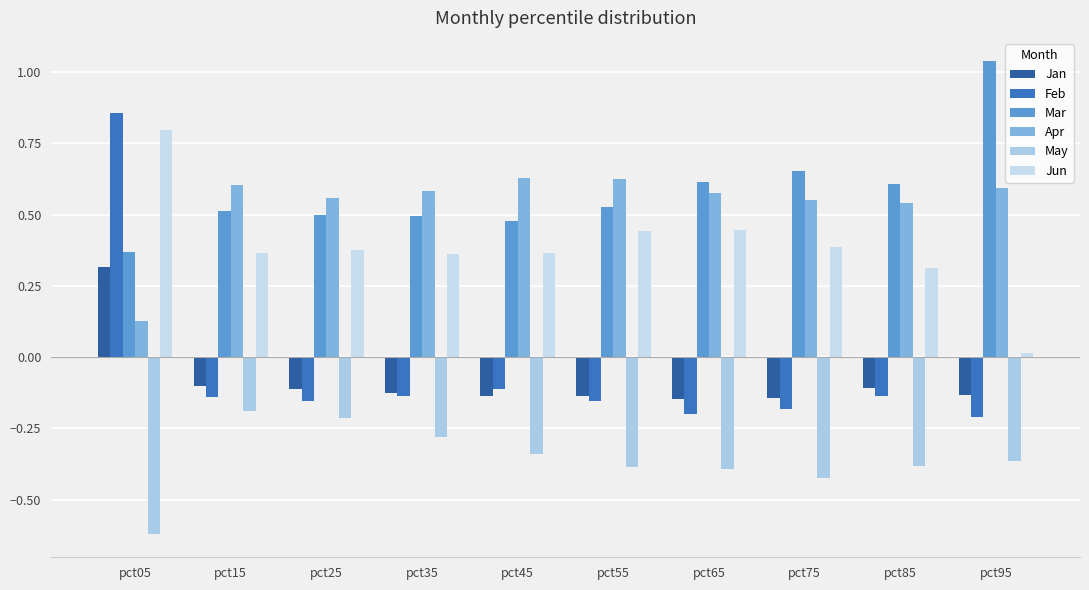

List the labels in order of May value, largest first.

pct15, pct25, pct35, pct45, pct95, pct85, pct55, pct65, pct75, pct05